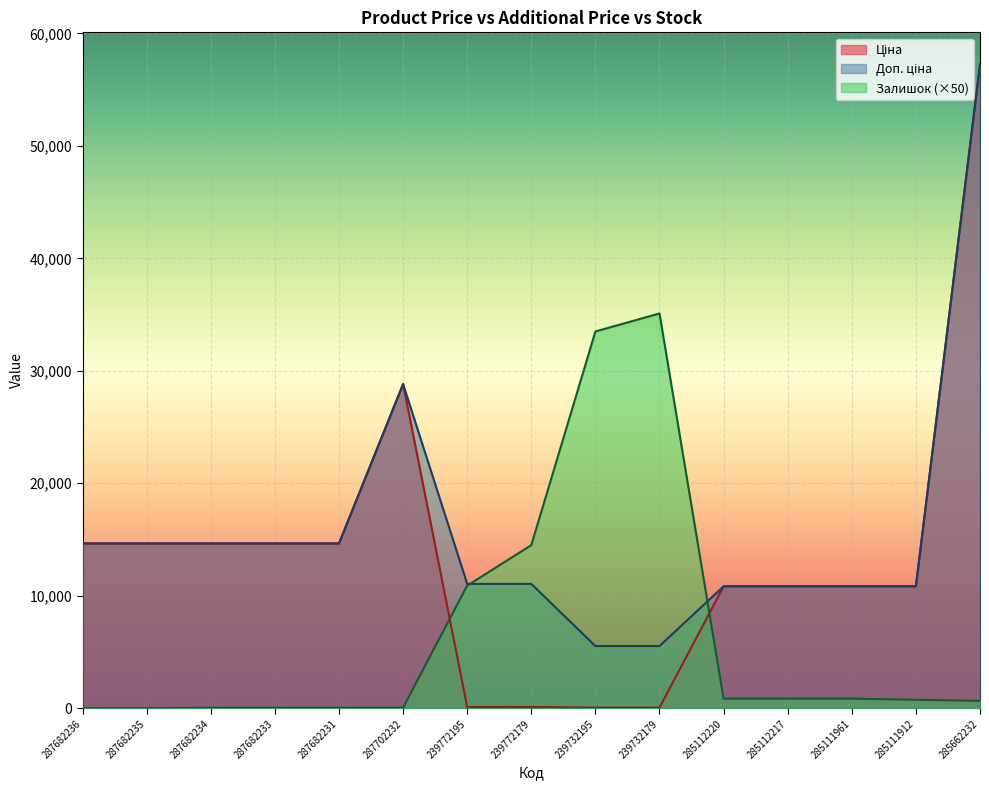

At which label does Доп. ціна reach its minimum?

239732195